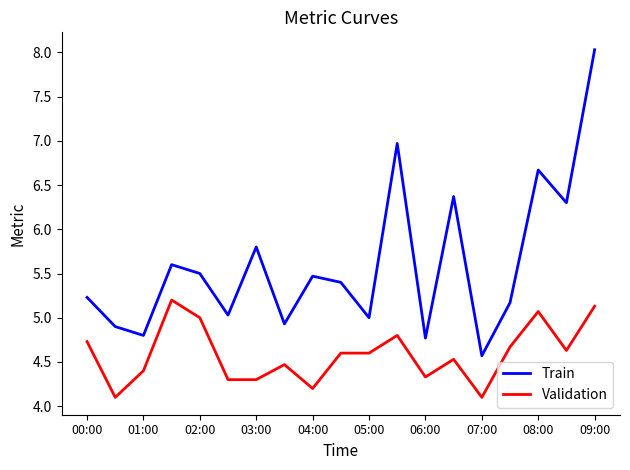

True or false: Train and Validation cross at least once.

False